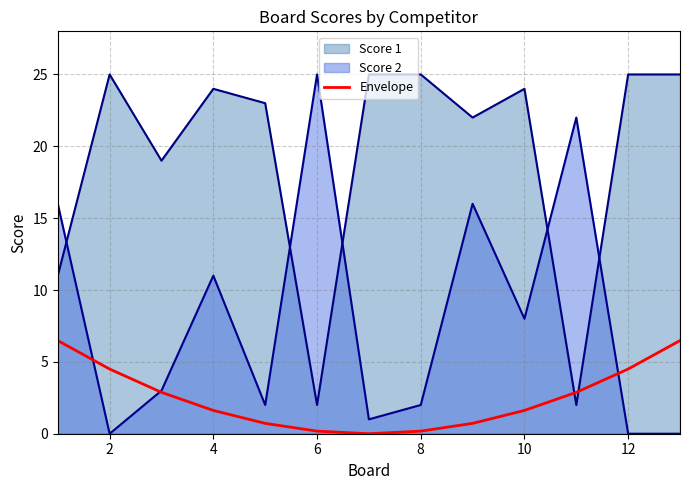

How many lines are shown in the chart?

3